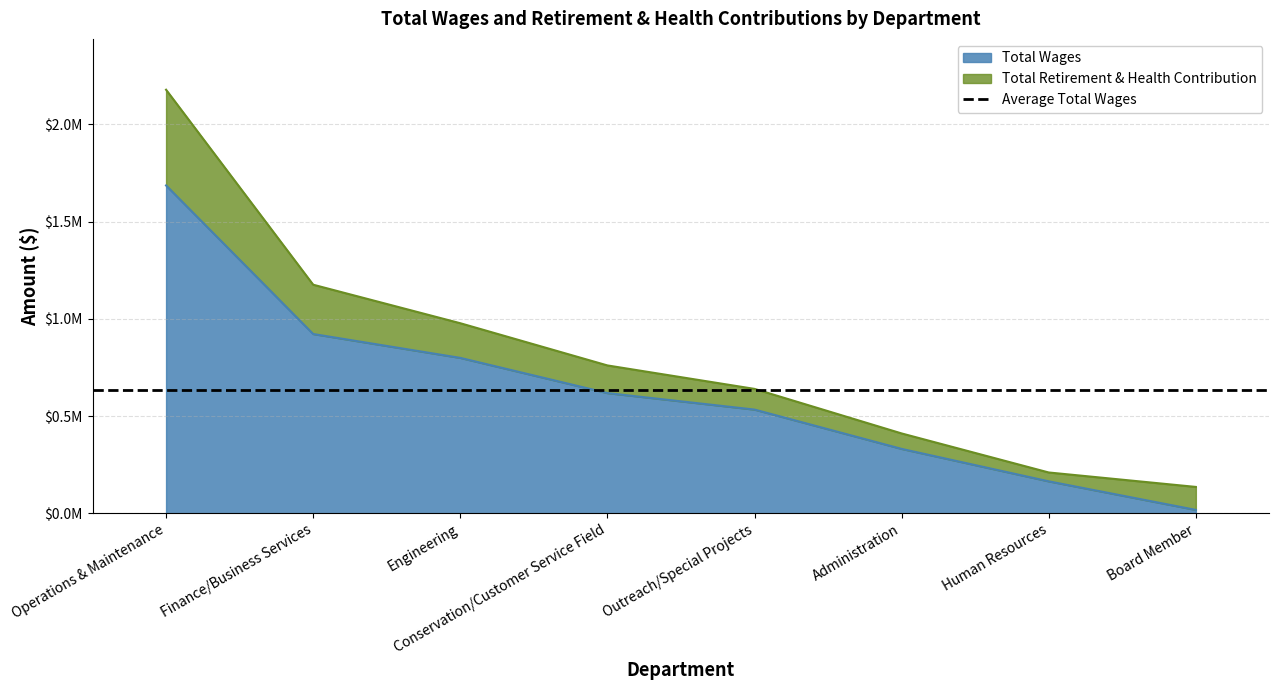

What value does the data have at Engineering, to the nearest 50?

799500